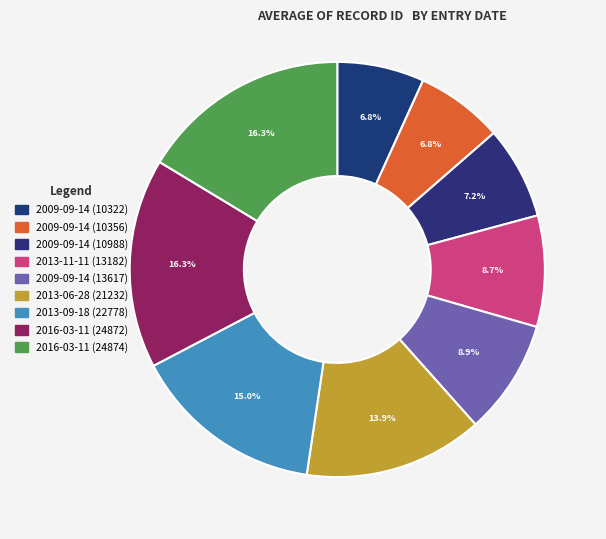

To the nearest percent, what percentage of the pie is 2013-06-28 (21232)?

14%